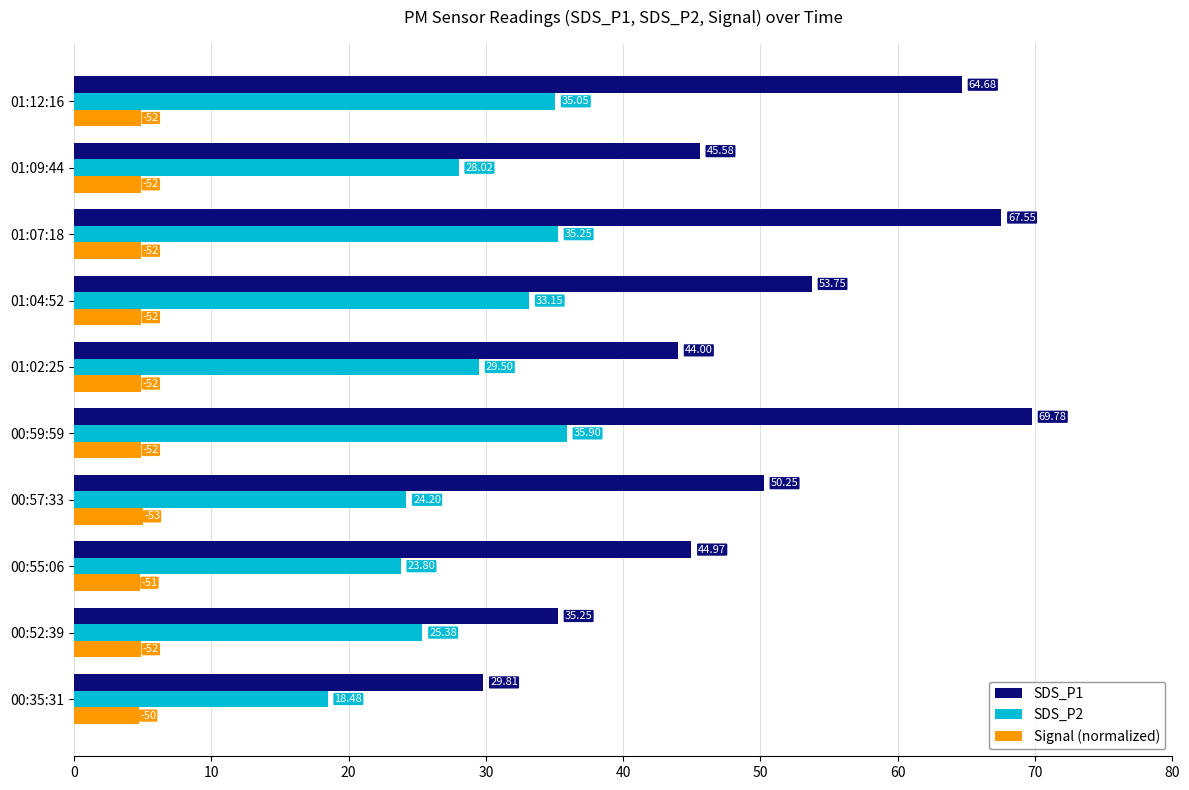

Which series has the largest total across all categories?

SDS_P1